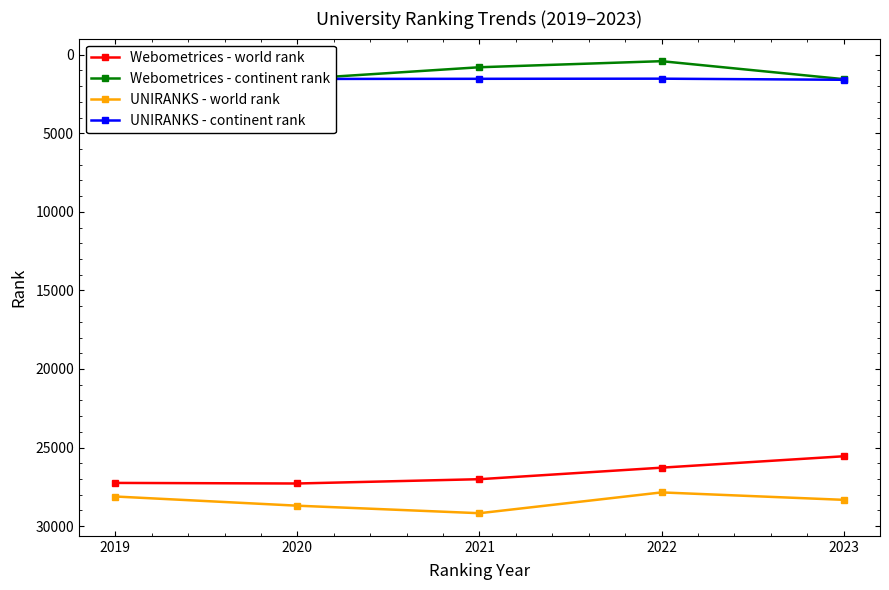

Which series changed the most between 2019 and 2020?

UNIRANKS - world rank